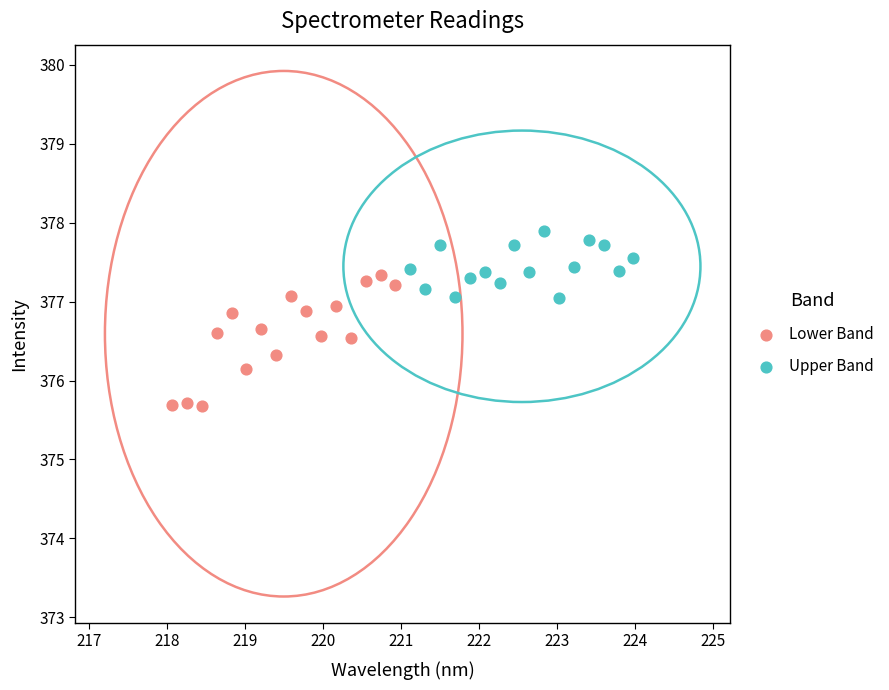

Which series reaches the minimum Y coordinate?

Lower Band